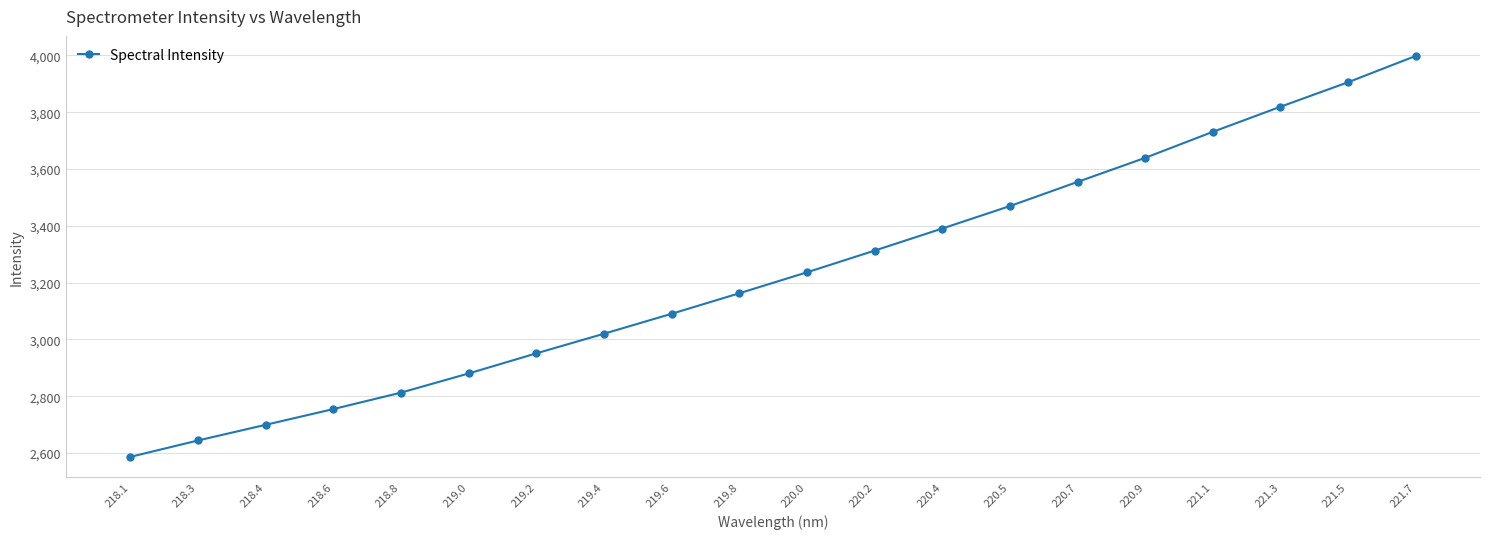

True or false: the data shows 3905.4 at 221.5.

True